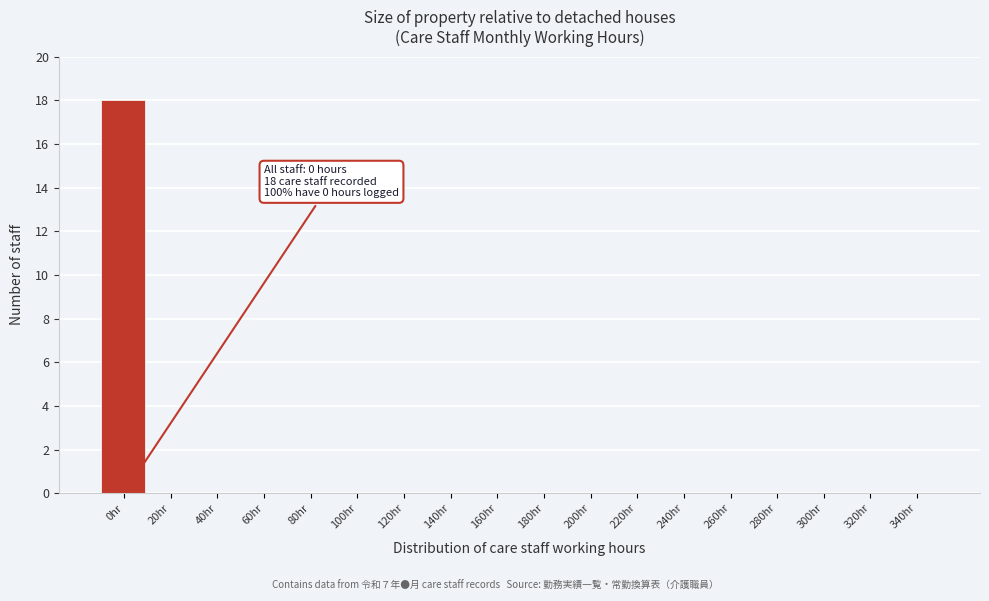

Reading left to right, transcribe all the data shown in this chart.

0hr=18	20hr=0	40hr=0	60hr=0	80hr=0	100hr=0	120hr=0	140hr=0	160hr=0	180hr=0	200hr=0	220hr=0	240hr=0	260hr=0	280hr=0	300hr=0	320hr=0	340hr=0